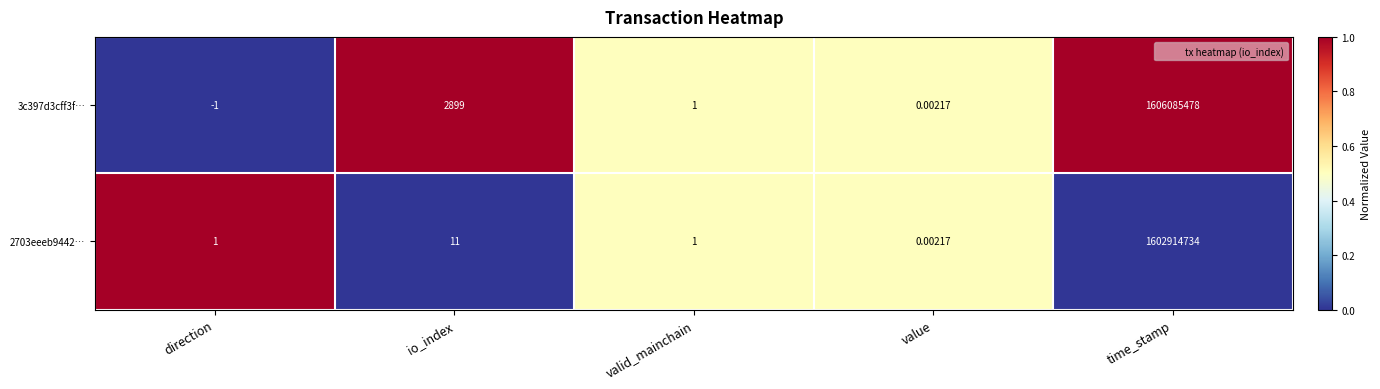

Rank the categories by 3c397d3cff3f… value from lowest to highest.

direction, value, valid_mainchain, io_index, time_stamp